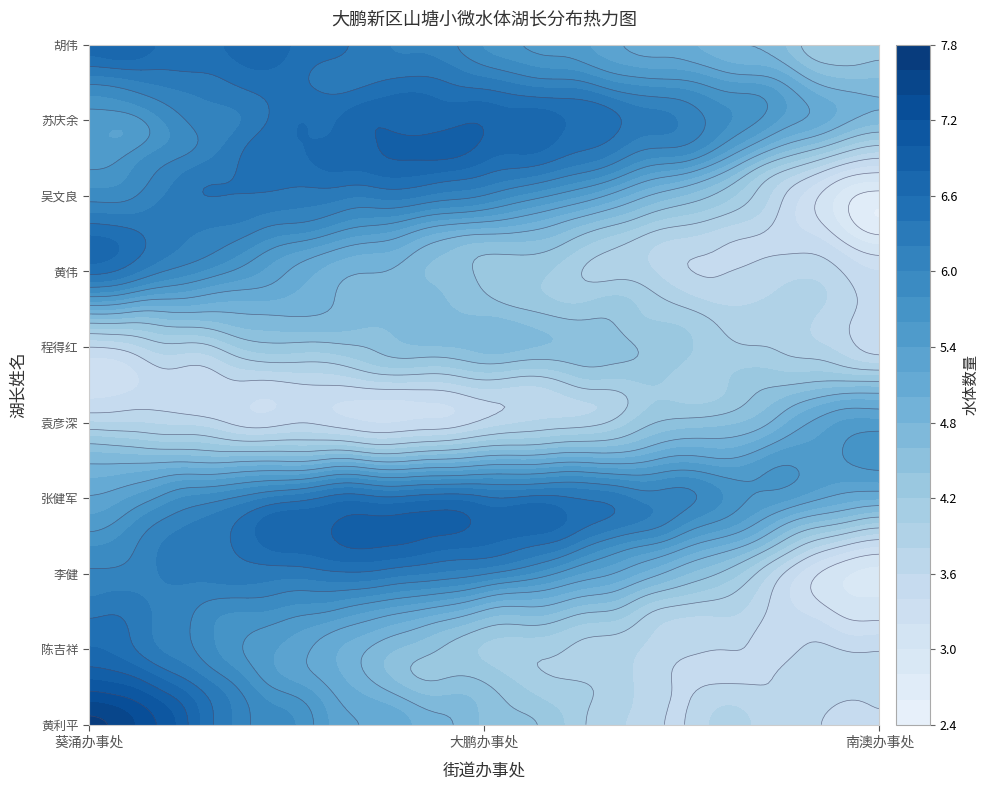

How many 大鹏办事处 values are between 4 and 6?

7